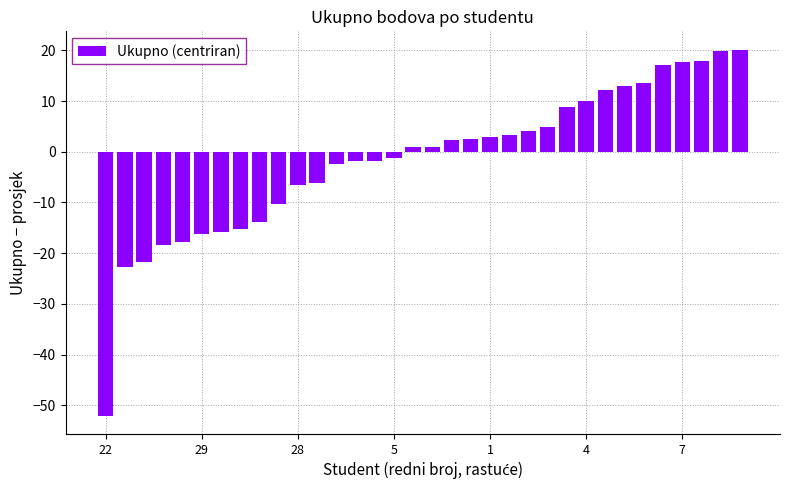

What is the difference between the maximum and minimum values?

72.2